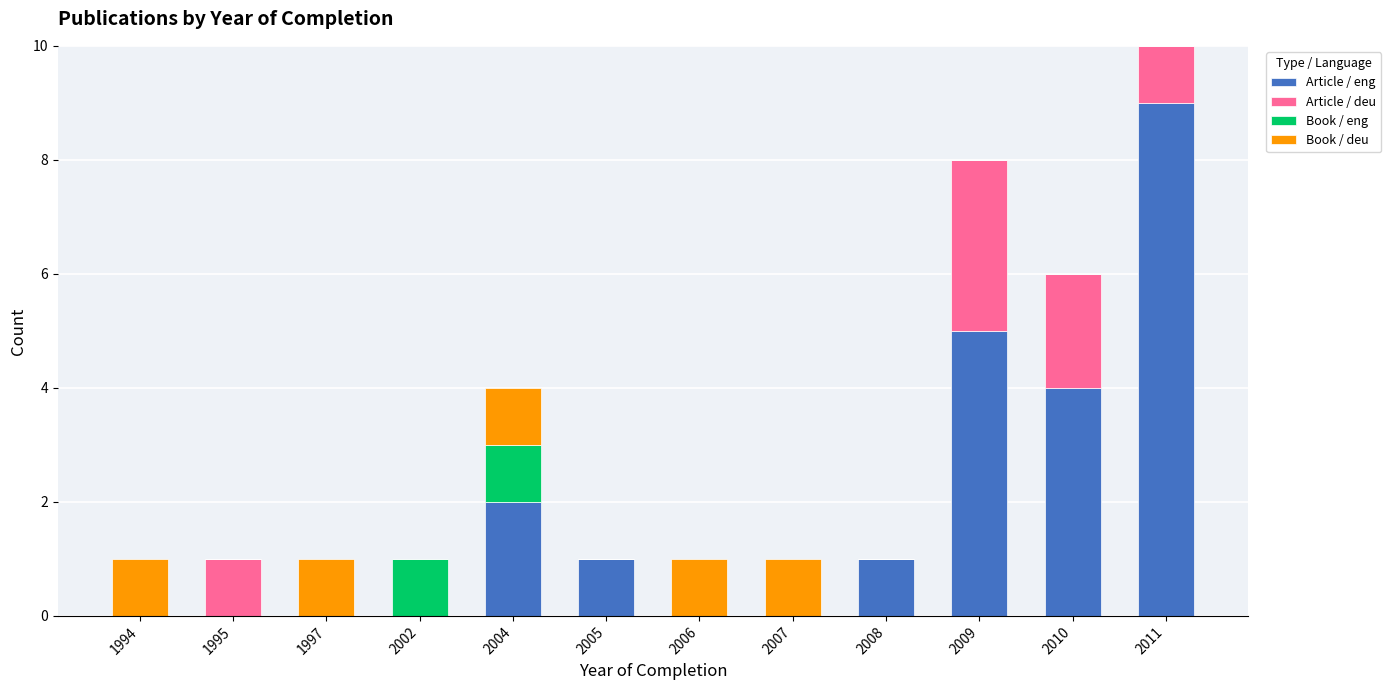

What is the sum of all Article / eng values?

22